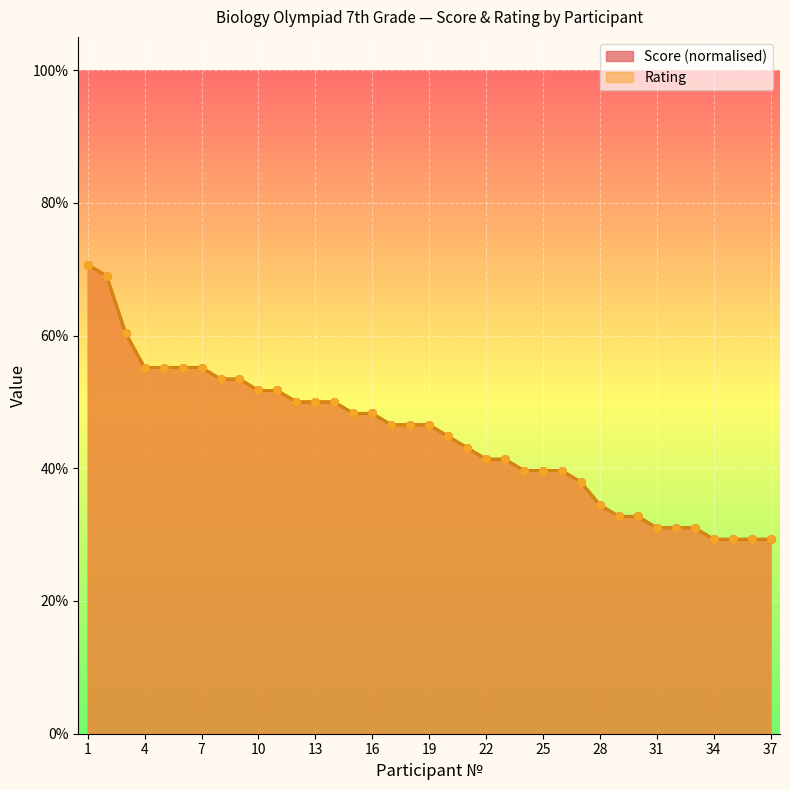

What are all the series names shown in the legend?

Score, Rating